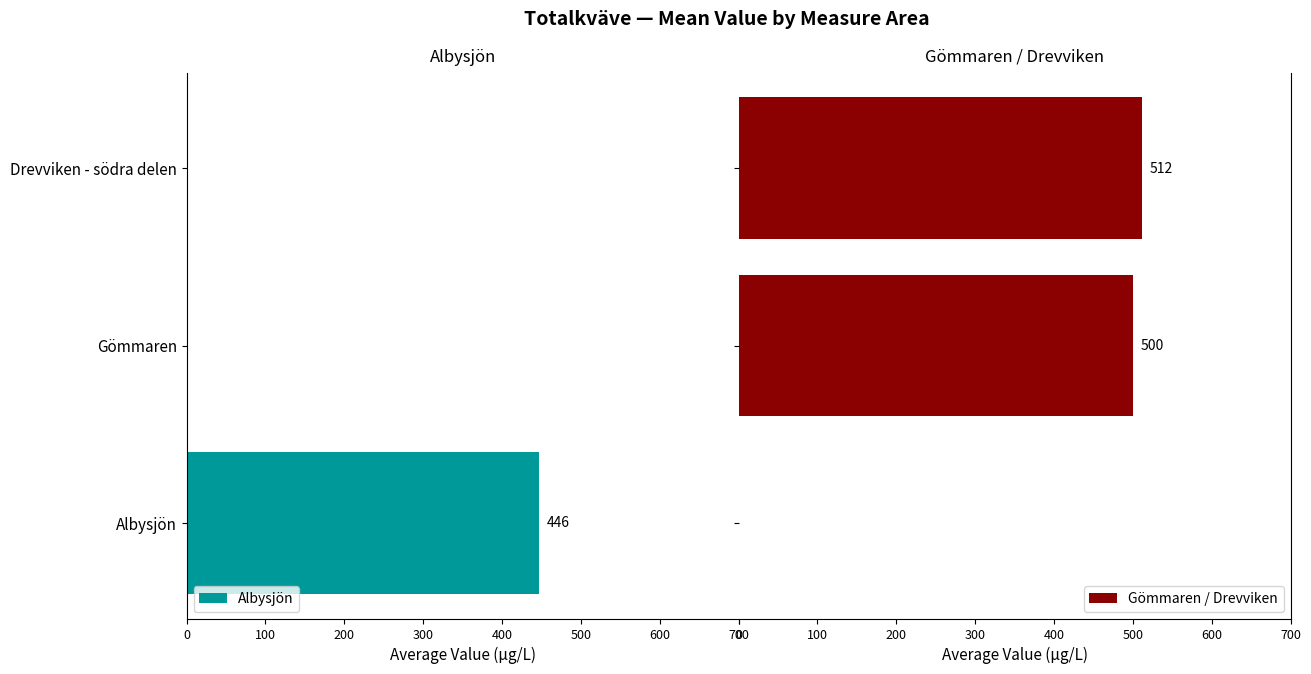

What is the average value of the Gömmaren / Drevviken series?

337.1